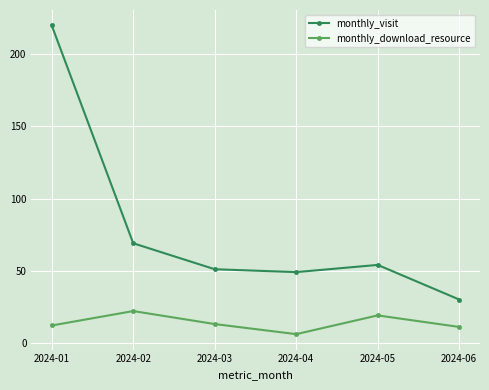

At which label does monthly_visit first exceed 54?

2024-01